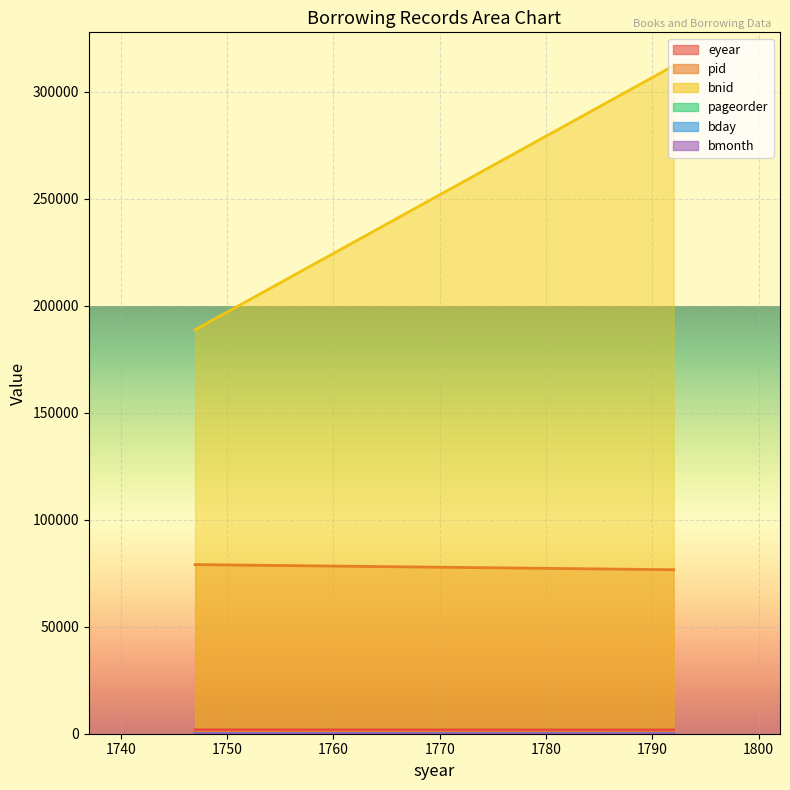

The pageorder series shows 2 at 1792. True or false?

False